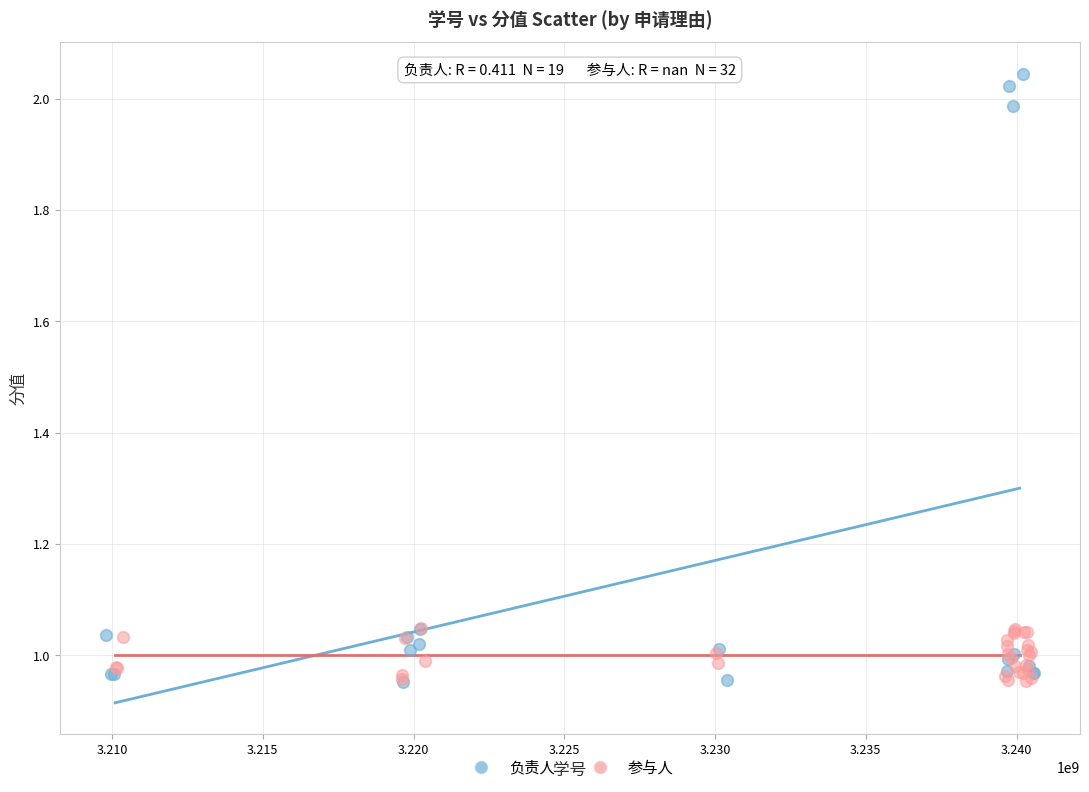

Which series contains the highest Y value?

负责人